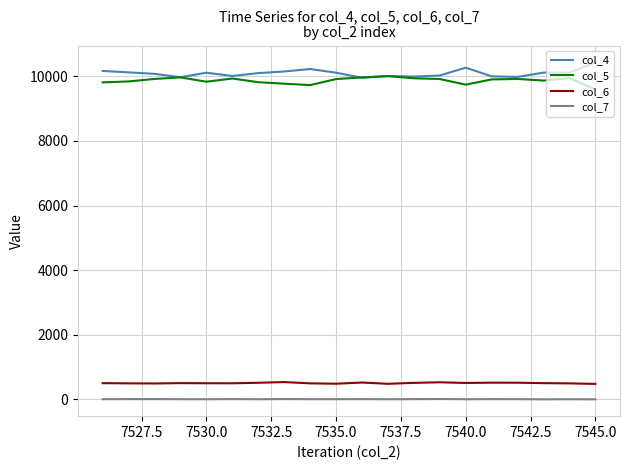

True or false: col_7 and col_4 intersect in this chart.

False